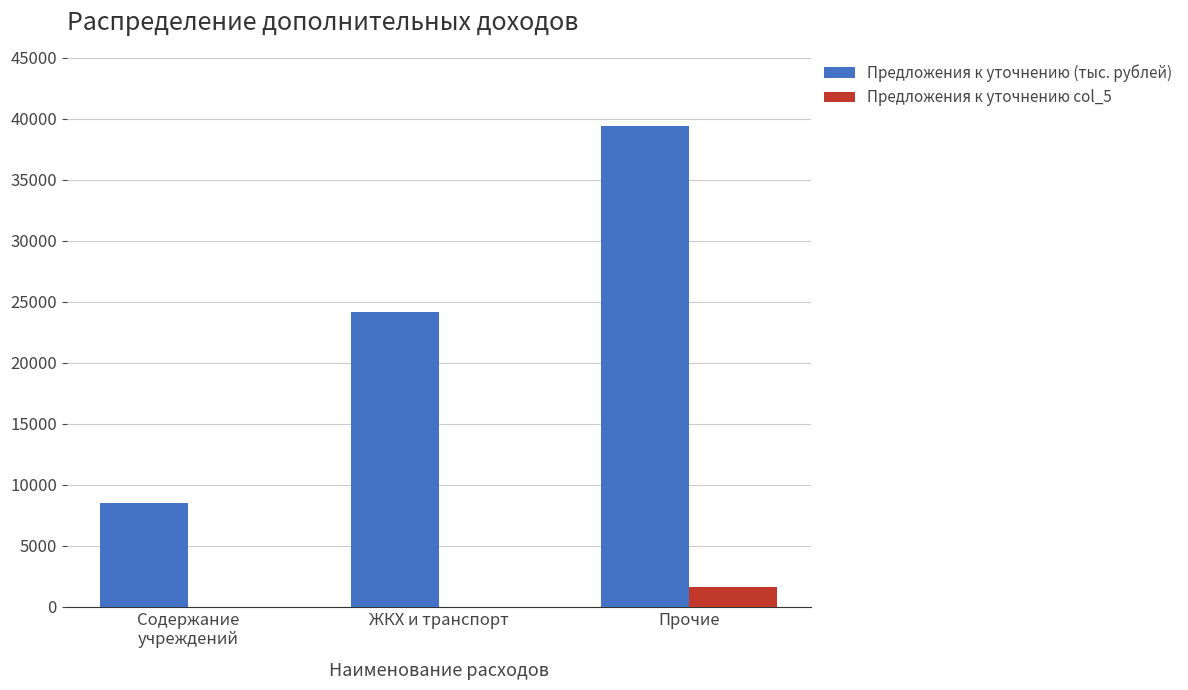

What is the spread (max minus min) of values at Содержание
учреждений?

8473.8